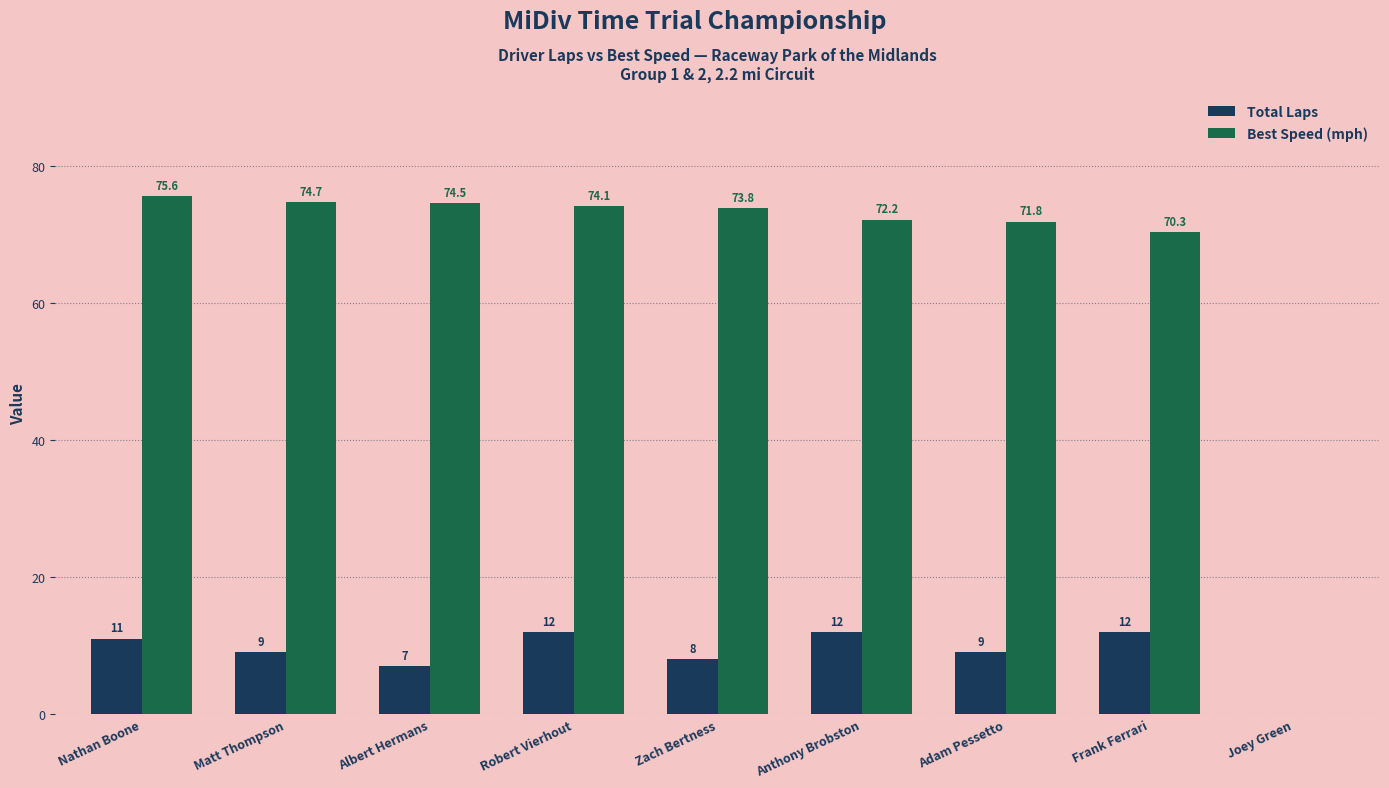

What is the sum of all Best Speed (mph) values?

587.0